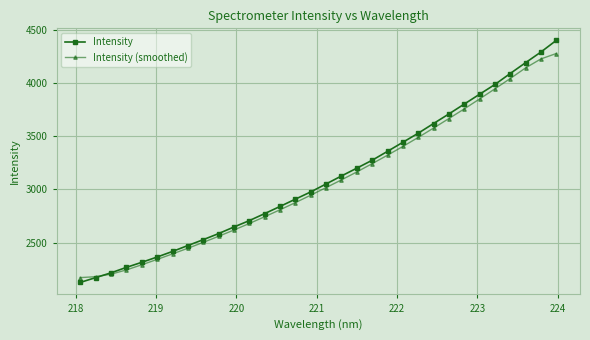

How many times do Intensity and Intensity (smoothed) cross each other?

1